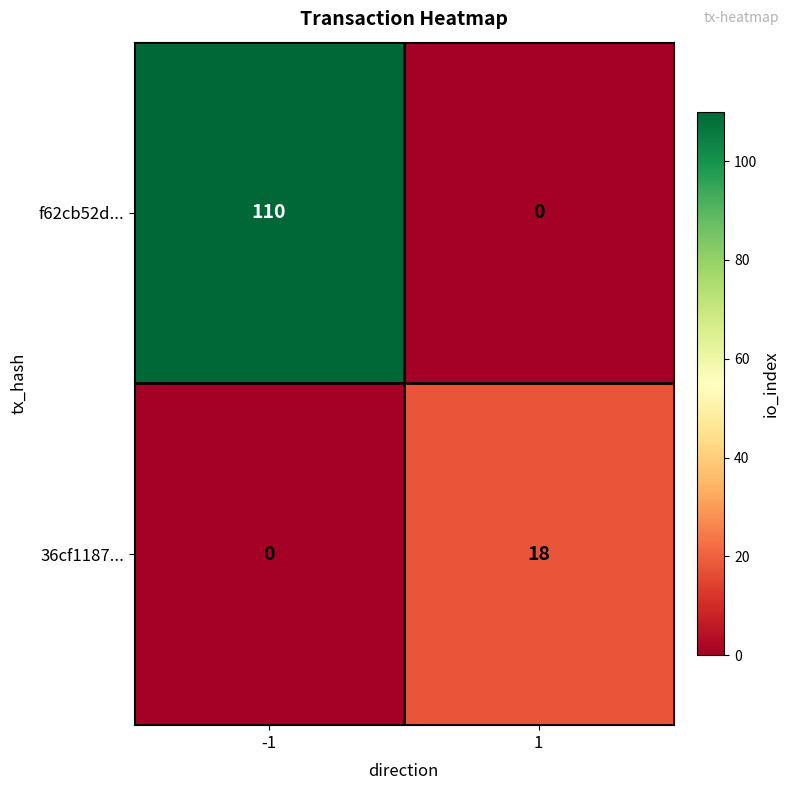

The value of 36cf1187... at 1 is 18. True or false?

True